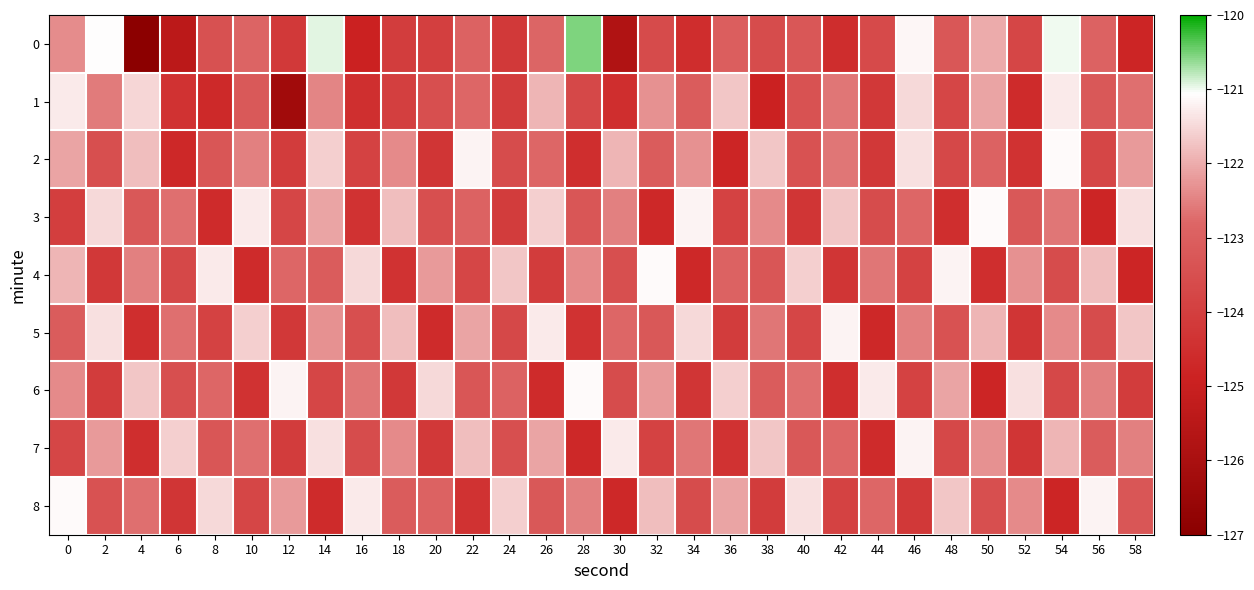

At 20, list the series in order from largest to smallest.

6, 4, 8, 1, 3, 0, 7, 2, 5